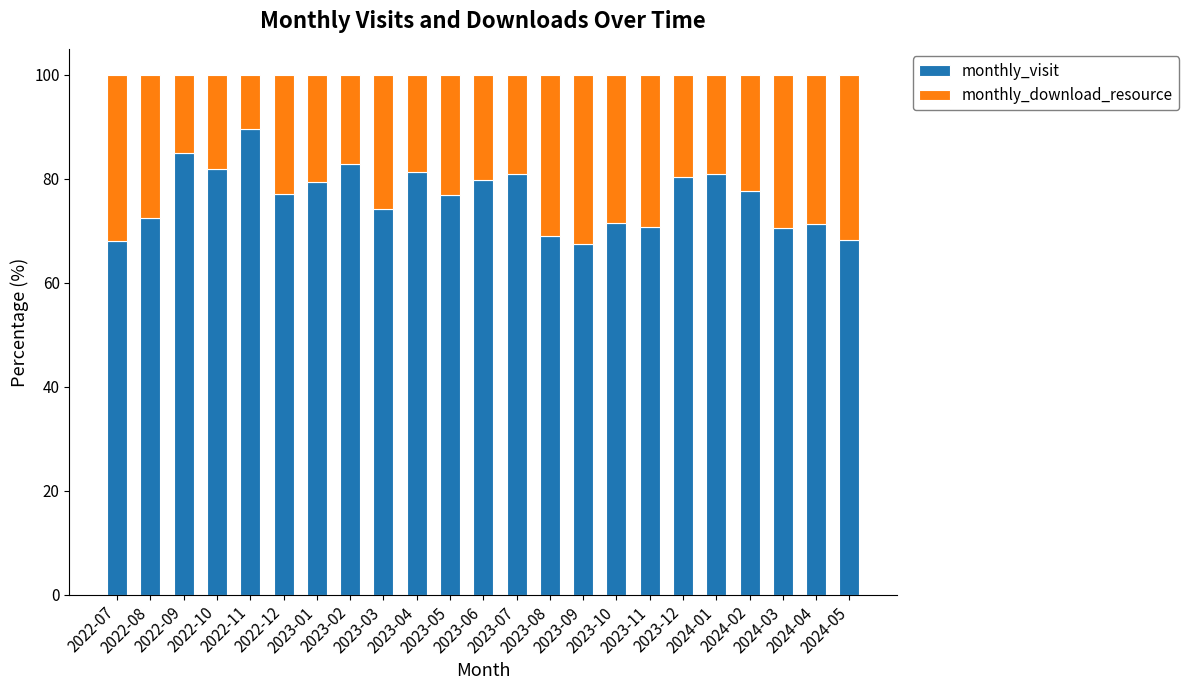

How many distinct data groups are displayed?

2